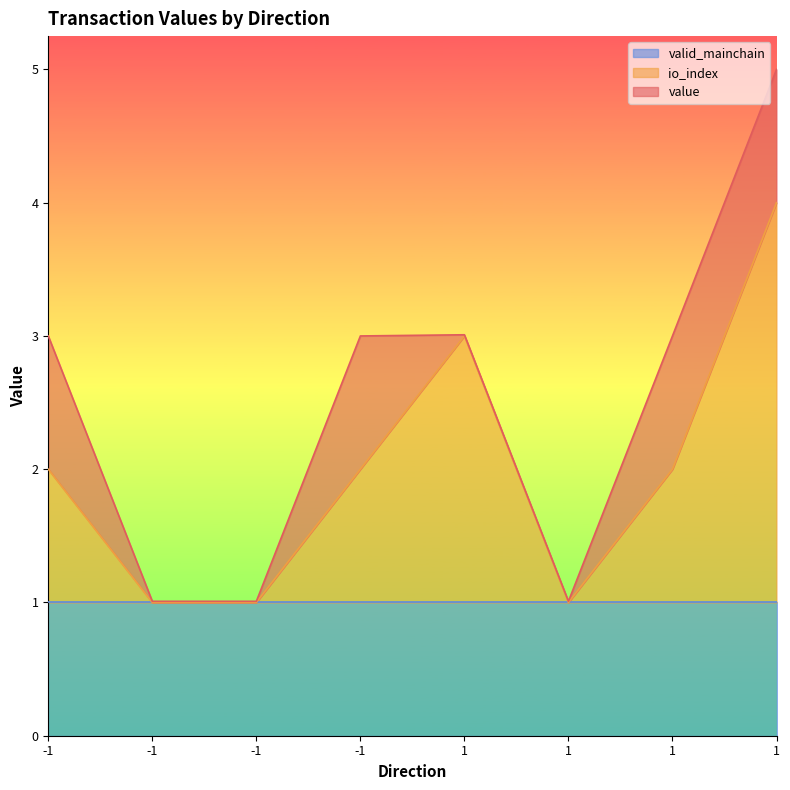

Rank the series at 1 from lowest to highest value.

value, valid_mainchain, io_index